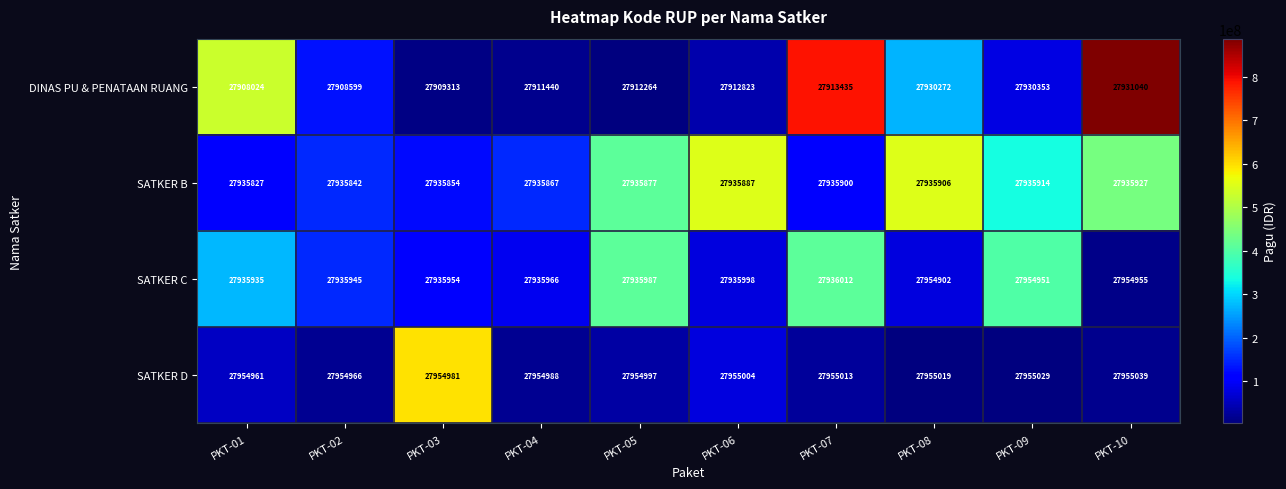

Which series has the largest total across all categories?

SATKER D